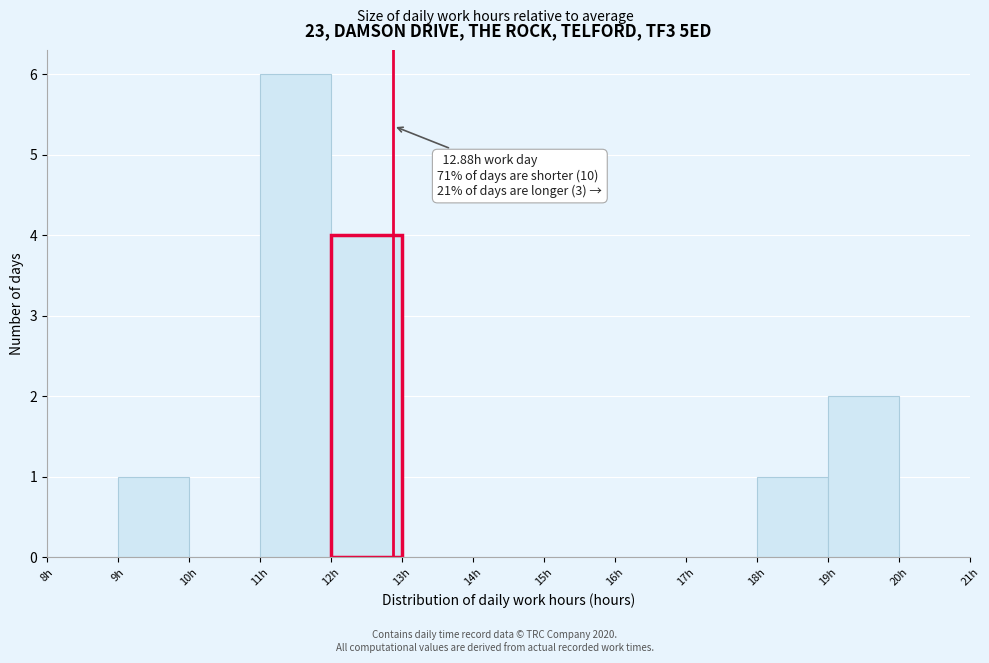

Over which range of the x-axis is the bar tallest?

11 to 12